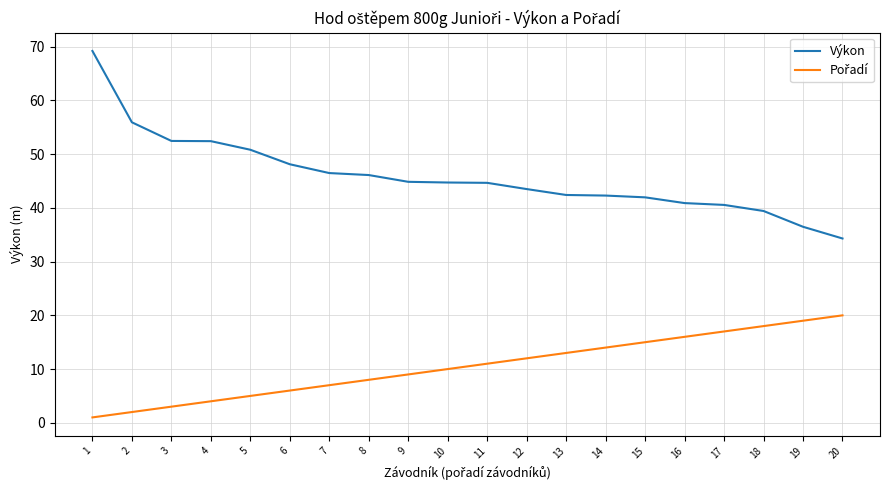

Is it true that Výkon equals 44.7 at 11?

True